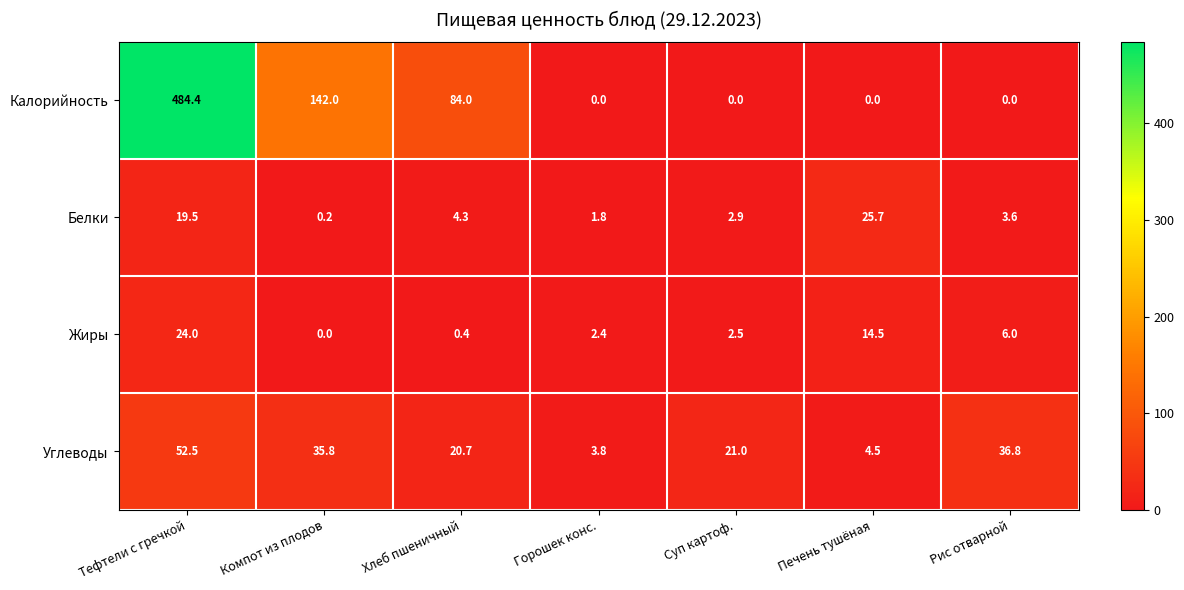

What is the average value of the Белки series?

8.3